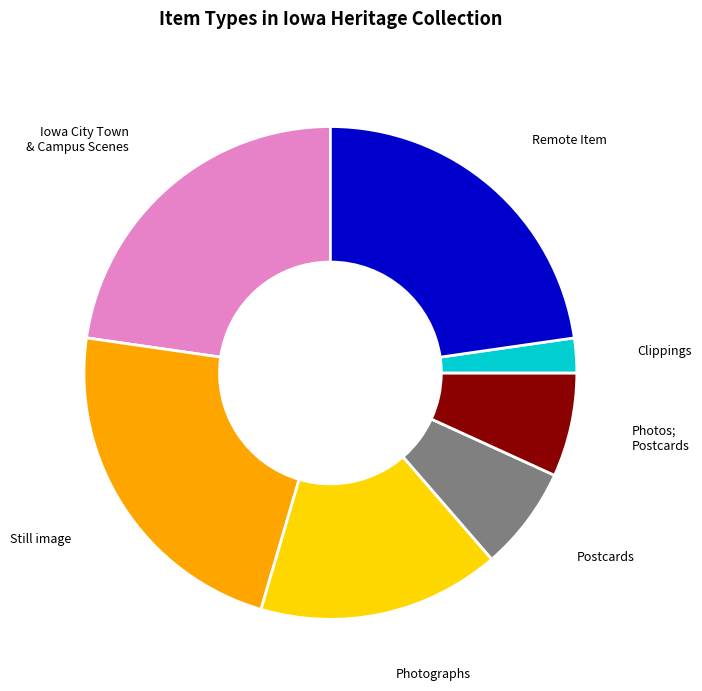

Count the number of slices in the pie.

7